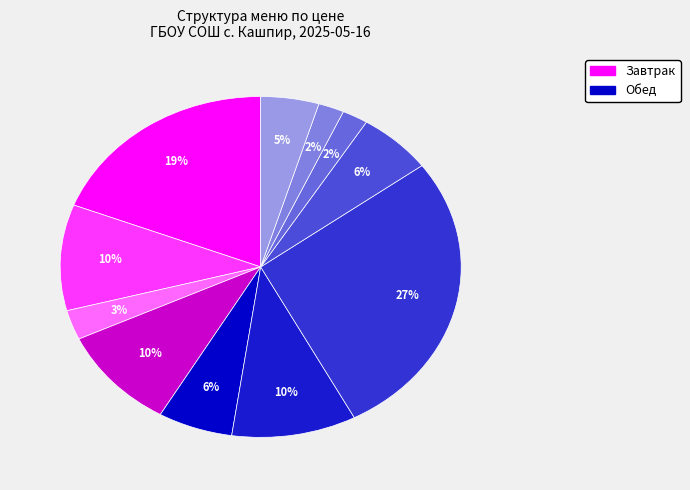

How many segments does this pie chart have?

11